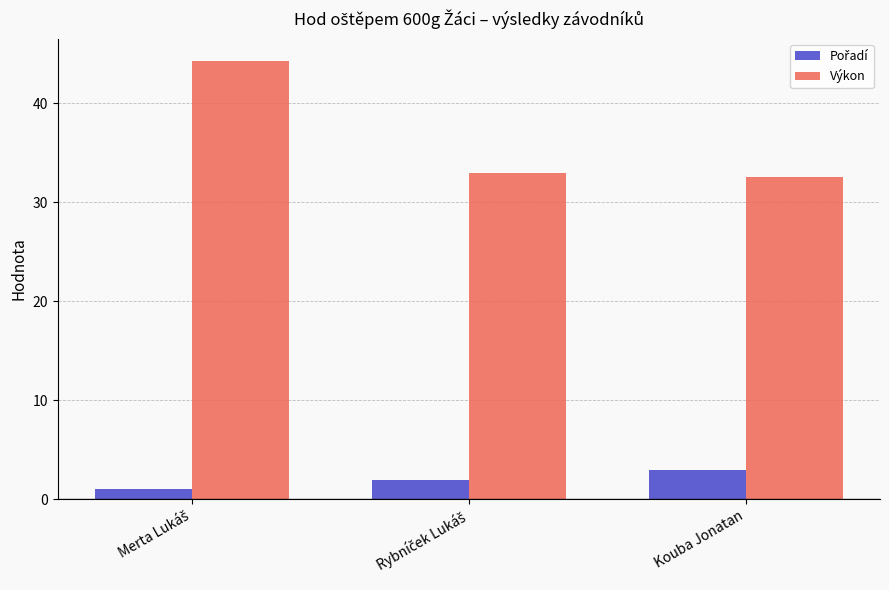

Which series has the largest range (max minus min)?

Výkon